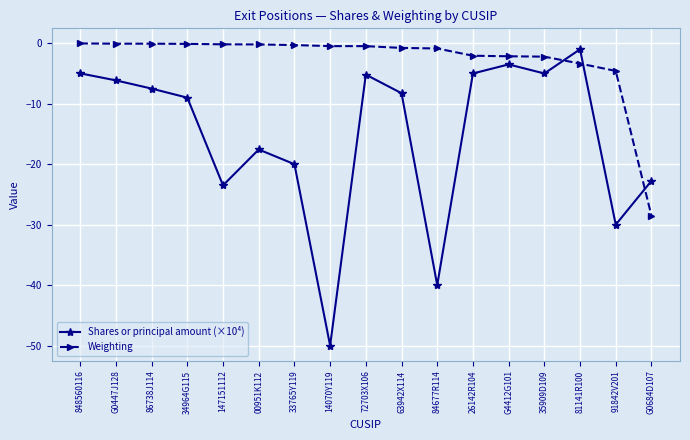

At which label is Weighting closest to -14?

91842V201